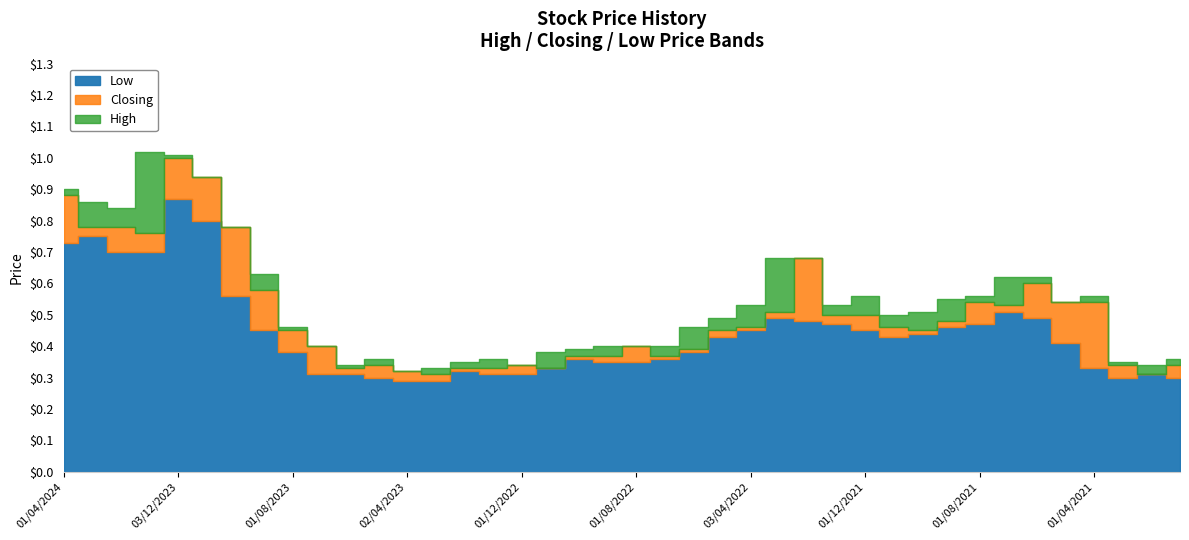

What is the average value of the Low series?

0.4